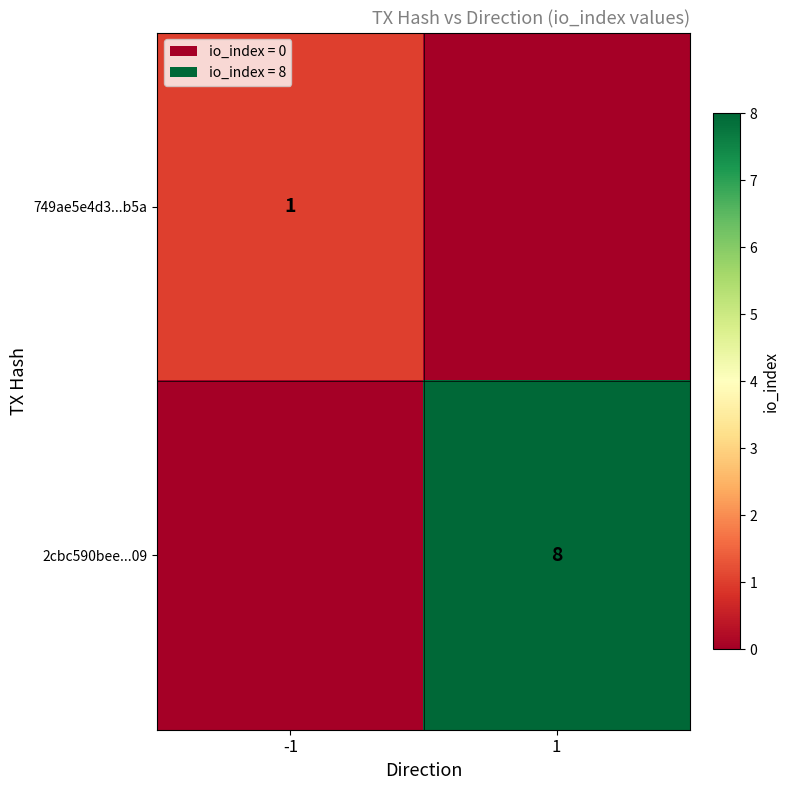

The value of 2cbc590bee...09 at 1 is 5. True or false?

False